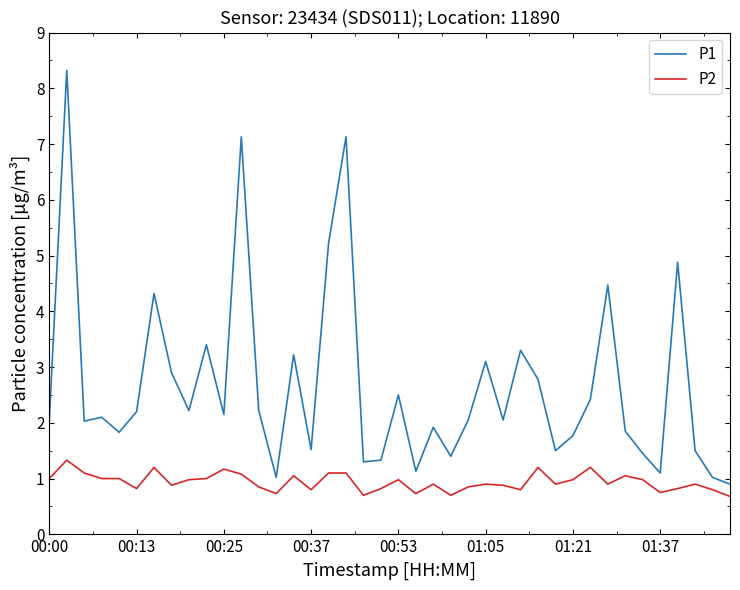

What is the difference between the maximum and minimum values in the P1 series?

7.4